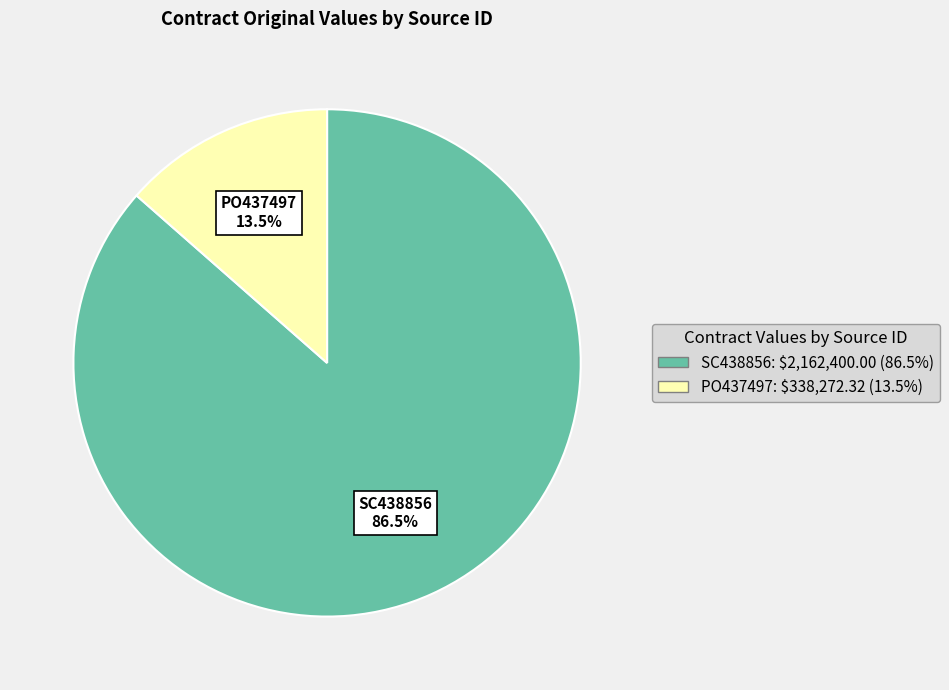

Which category accounts for the majority?

SC438856